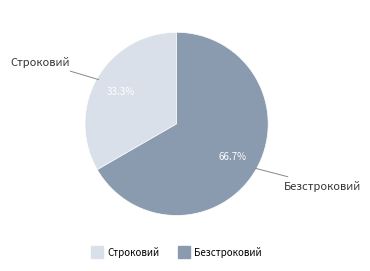

What is the majority slice?

Безстроковий